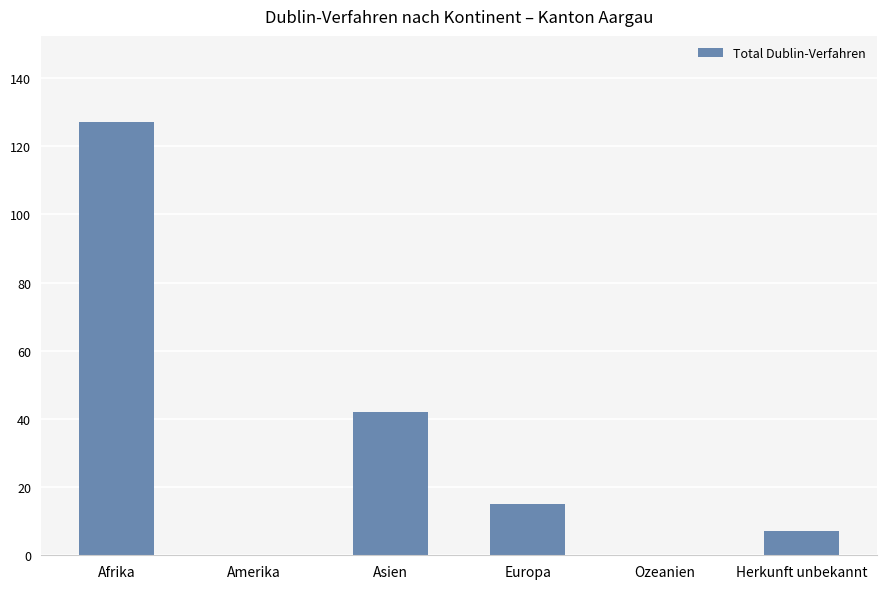

Which has a higher value, Europa or Herkunft unbekannt?

Europa